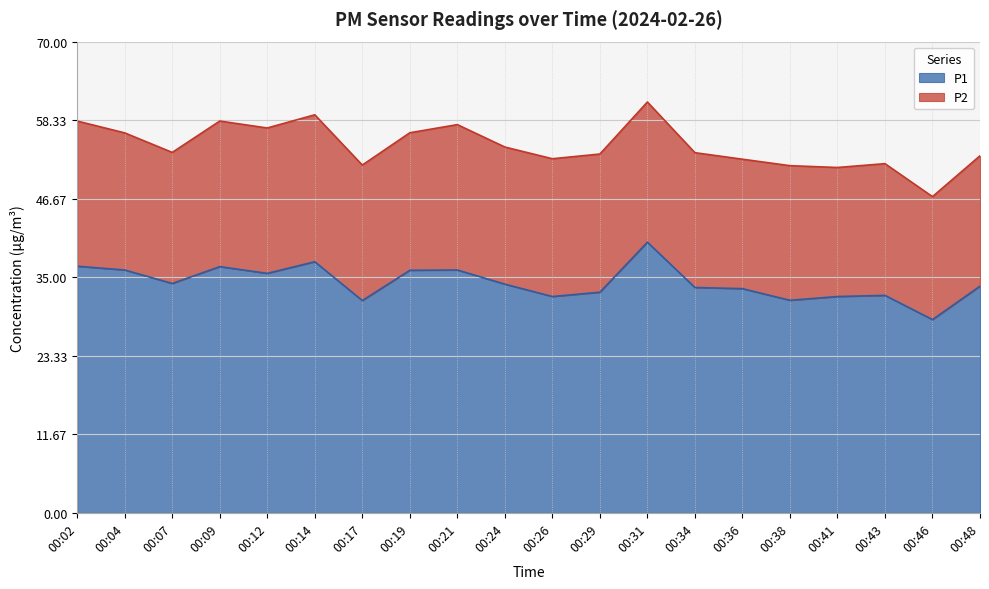

What is the difference between the values at 00:09 and 00:02?

0.1